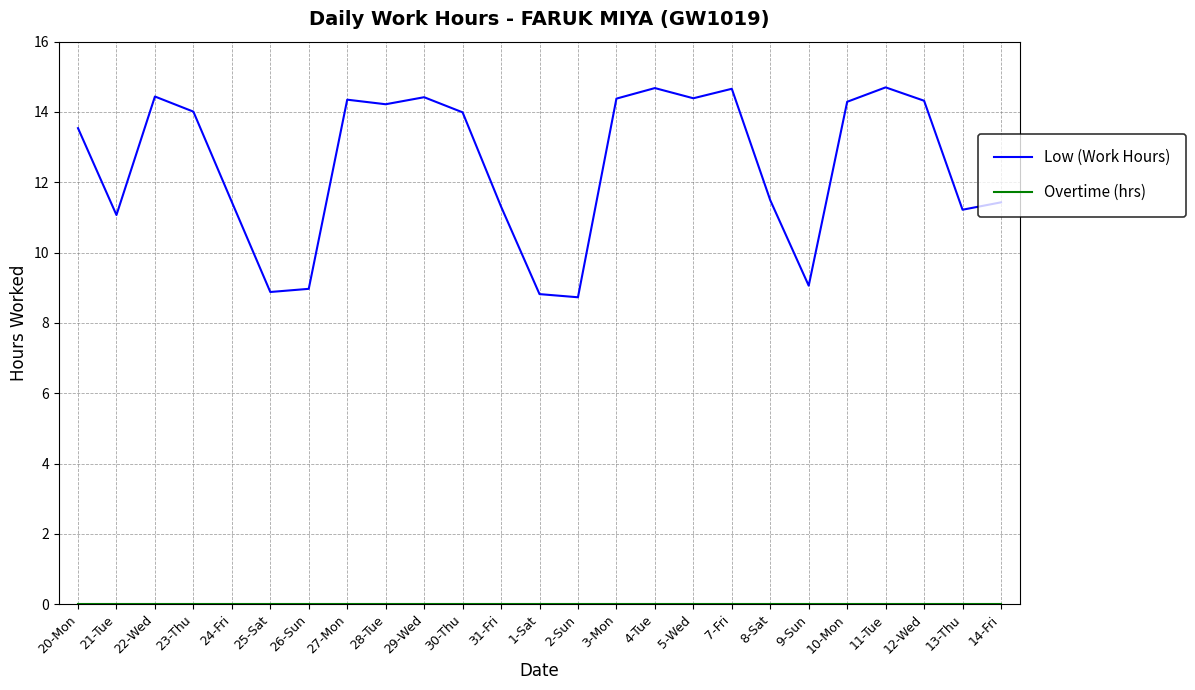

What is the difference between the Low (Work Hours) values at 5-Wed and 9-Sun?

5.3